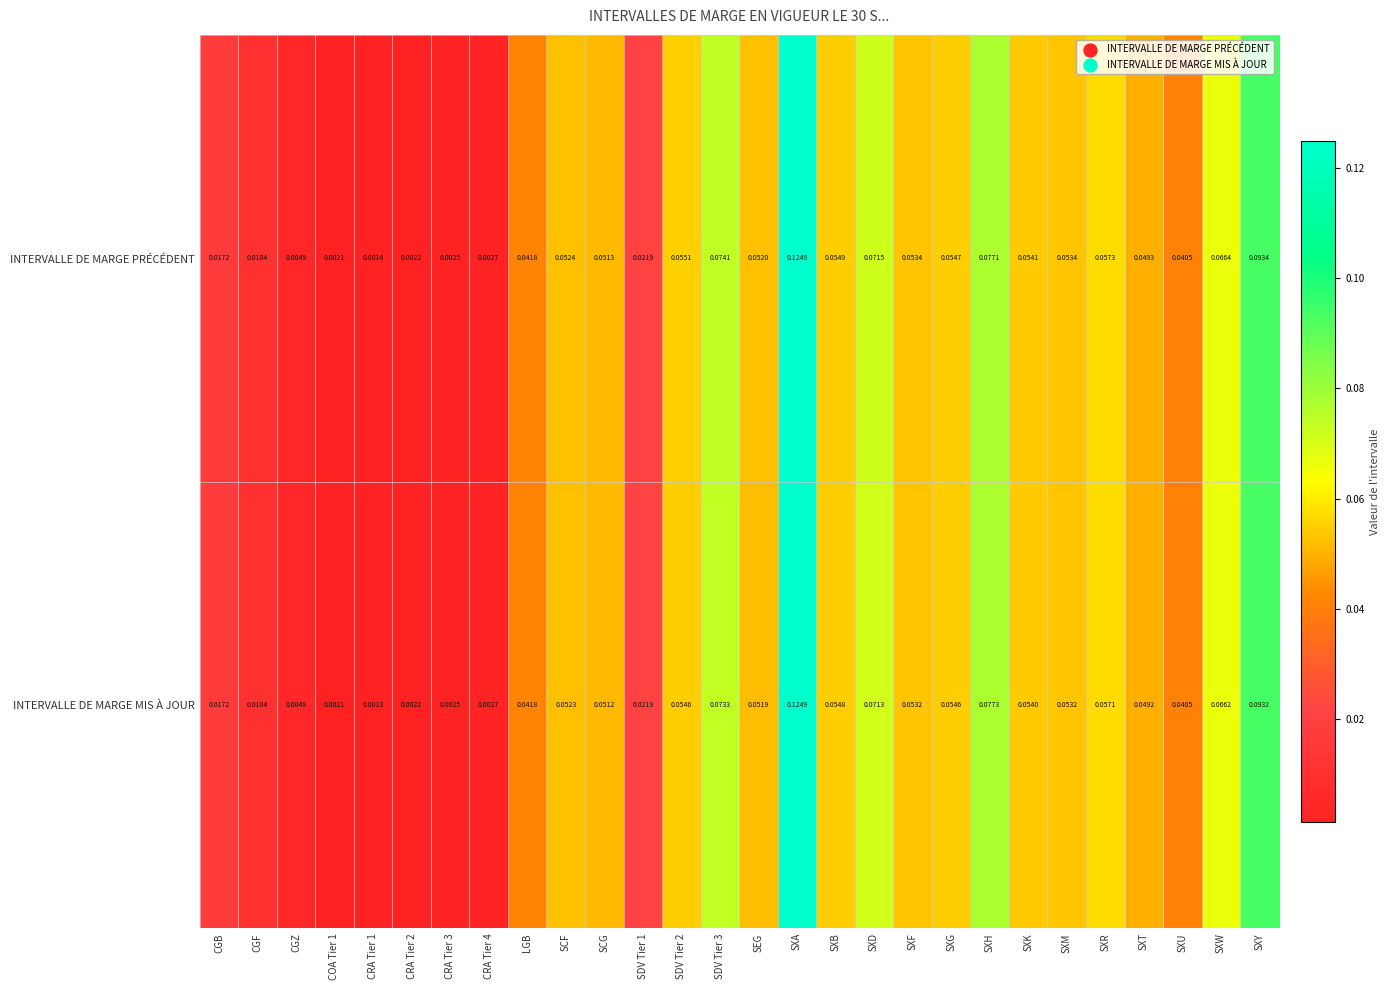

List the series in order of their overall mean, highest first.

INTERVALLE DE MARGE PRÉCÉDENT, INTERVALLE DE MARGE MIS À JOUR